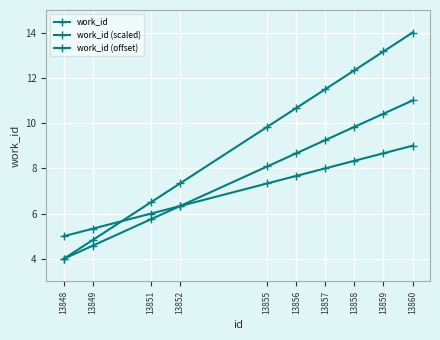

What is the maximum value shown in the chart?

14.0